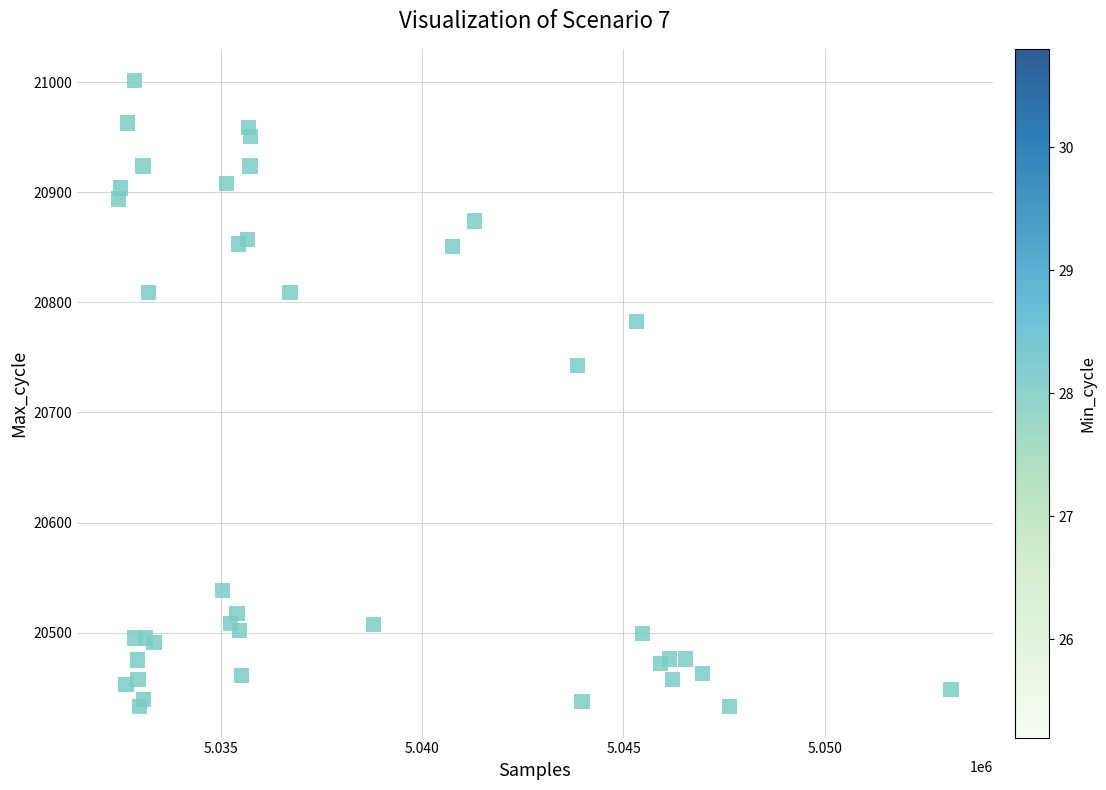

What Y value in the scatter plot is closest to 20717?

20743